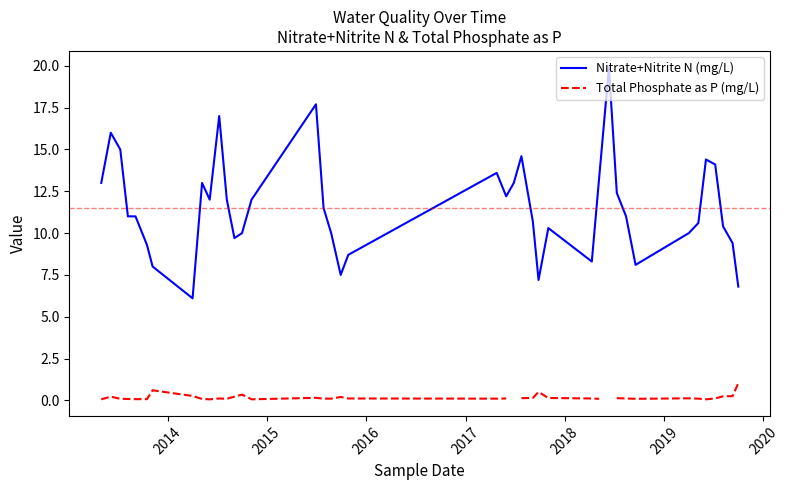

True or false: Nitrate+Nitrite N (mg/L) and Total Phosphate as P (mg/L) intersect in this chart.

False